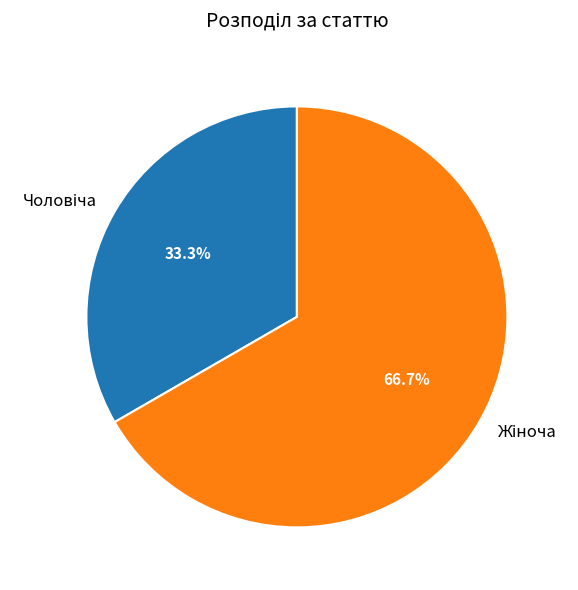

Count the number of slices in the pie.

2